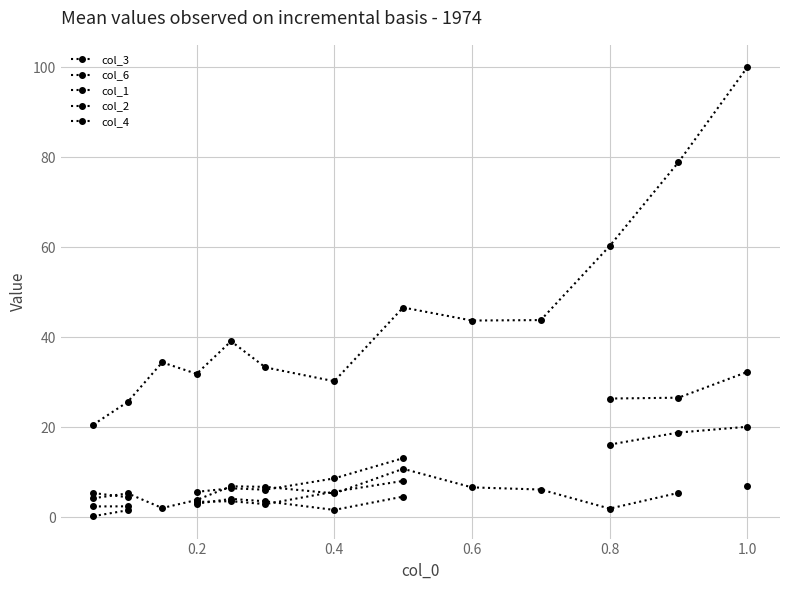

What is the minimum value shown in the chart?

0.3